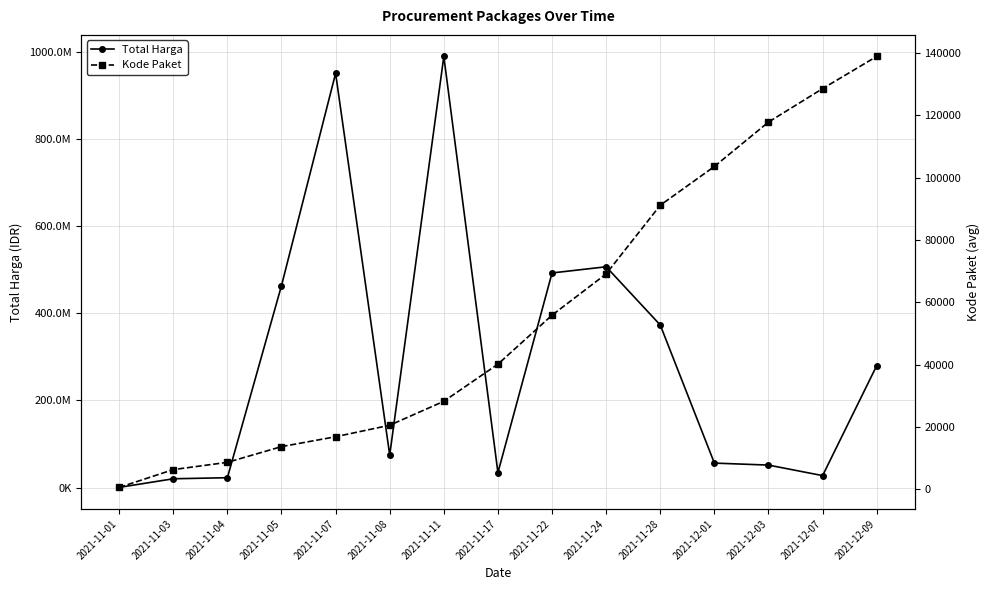

Reading right to left, list all the values displayed in this chart.

Total Harga: 279985500.0	27412000.0	51601000.0	56152800.0	373404000.0	507219700.0	493000000.0	34292000.0	990453240.0	74743960.0	951733950.0	464002100.0	22573768.8	20164045.5	346053.5
Kode Paket: 138846.5	128516.0	117783.0	103541.0	91101.0	69073.5	55826.0	40112.0	28195.7	20515.0	16823.0	13652.0	8611.2	6275.7	569.5